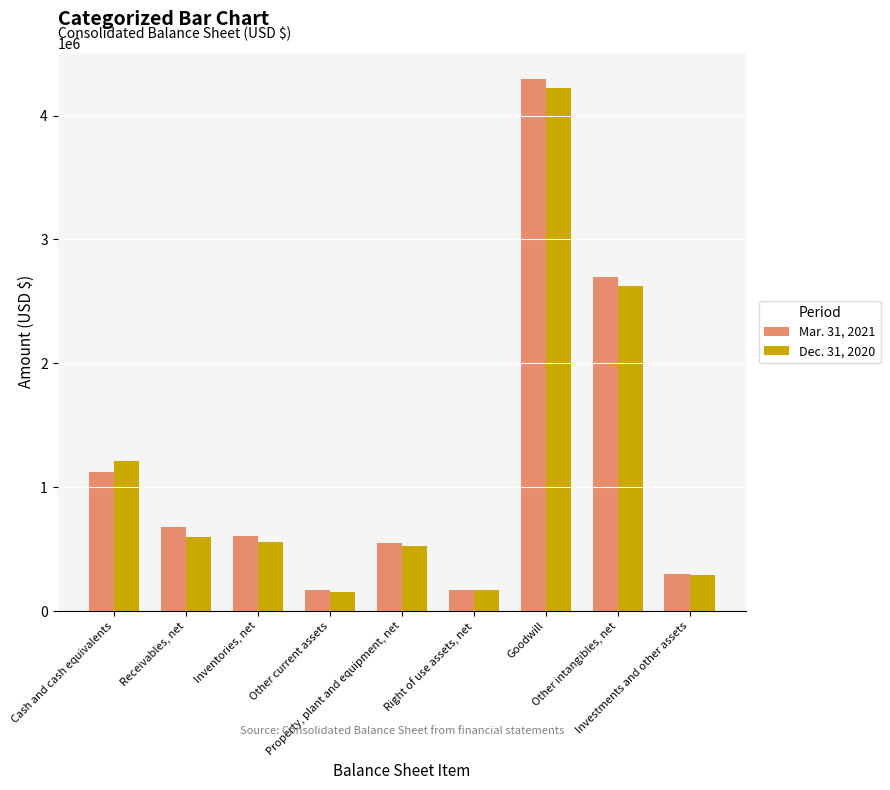

The Mar. 31, 2021 series shows 604321 at Inventories, net. True or false?

True